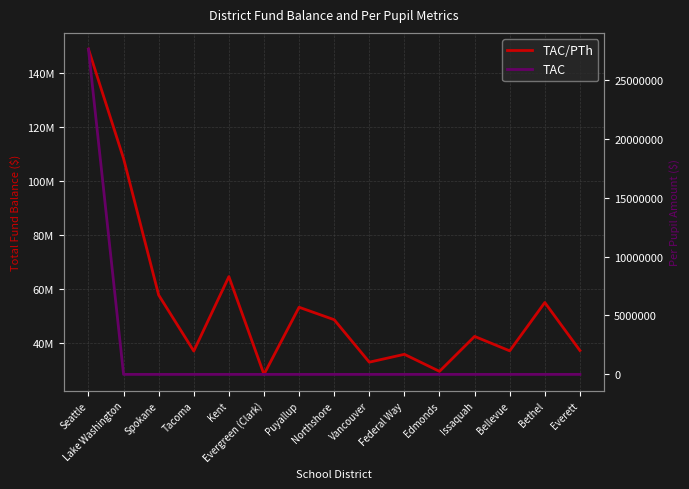

True or false: TAC and TAC/PTh intersect in this chart.

False